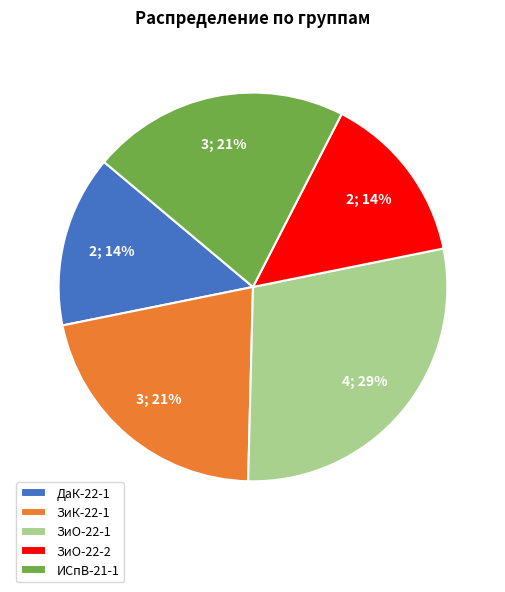

Which category has the biggest portion of the pie?

ЗиО-22-1